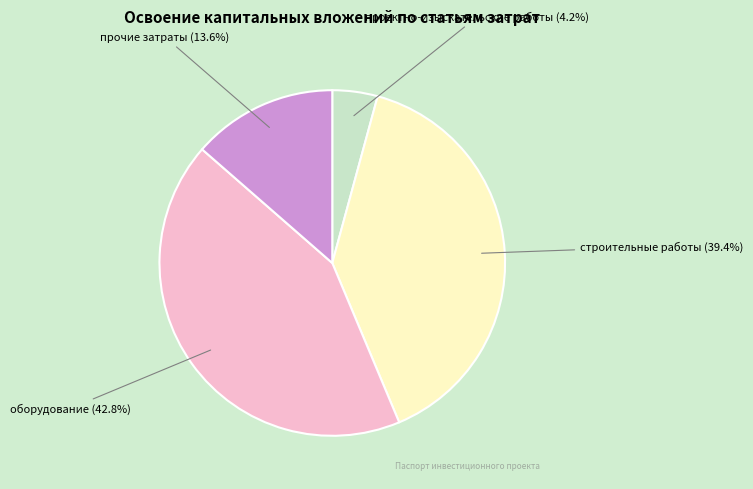

True or false: прочие затраты accounts for 14% of the total.

True